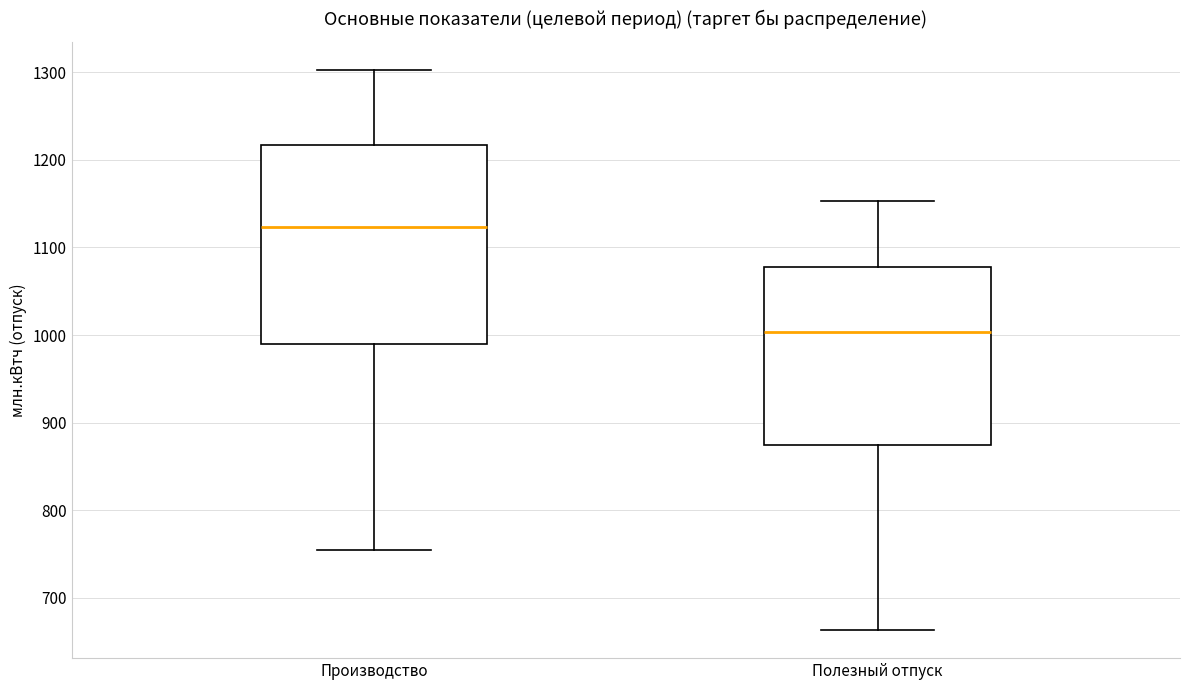

Comparing the boxes themselves (not the whiskers), which one is the tallest?

Производство